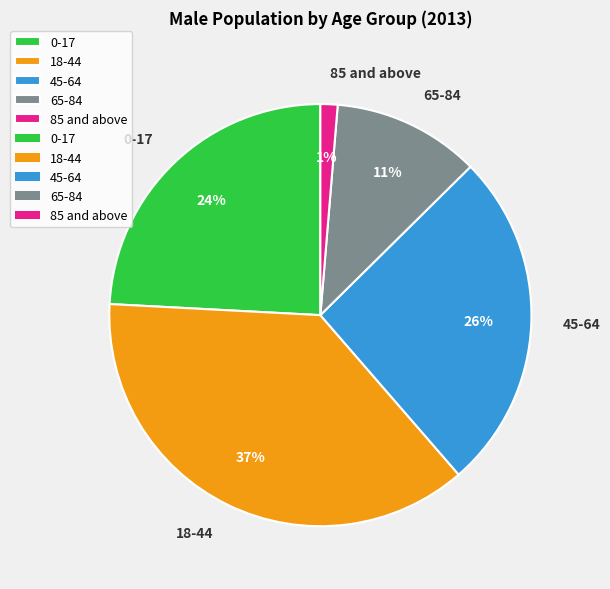

Does 45-64 represent more than half of the total?

No